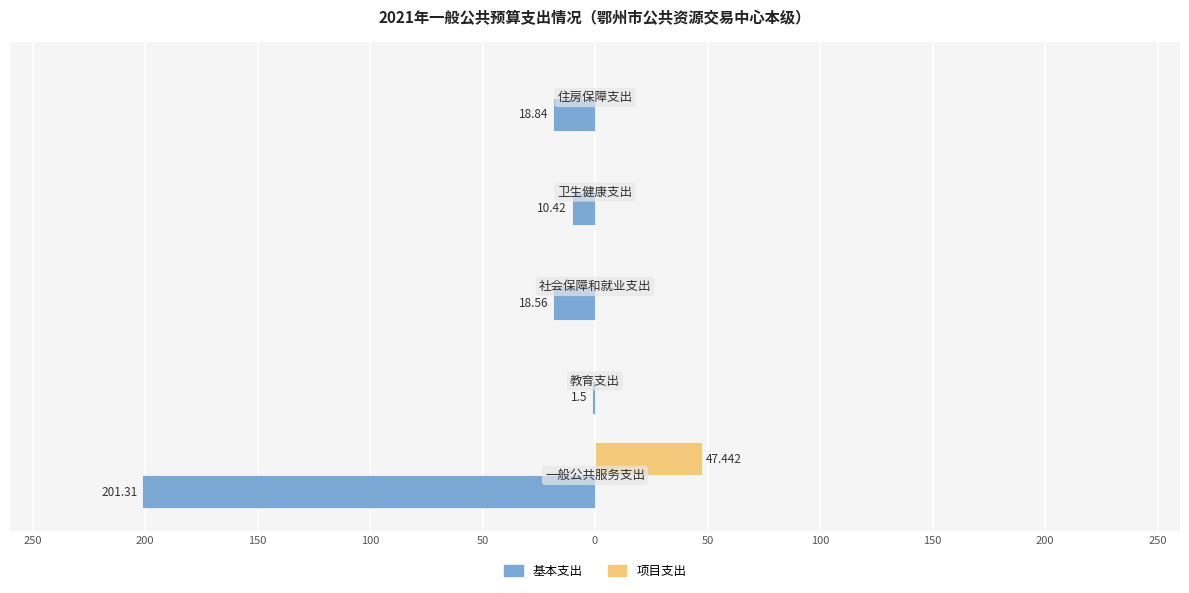

What are all the series names shown in the legend?

基本支出, 项目支出